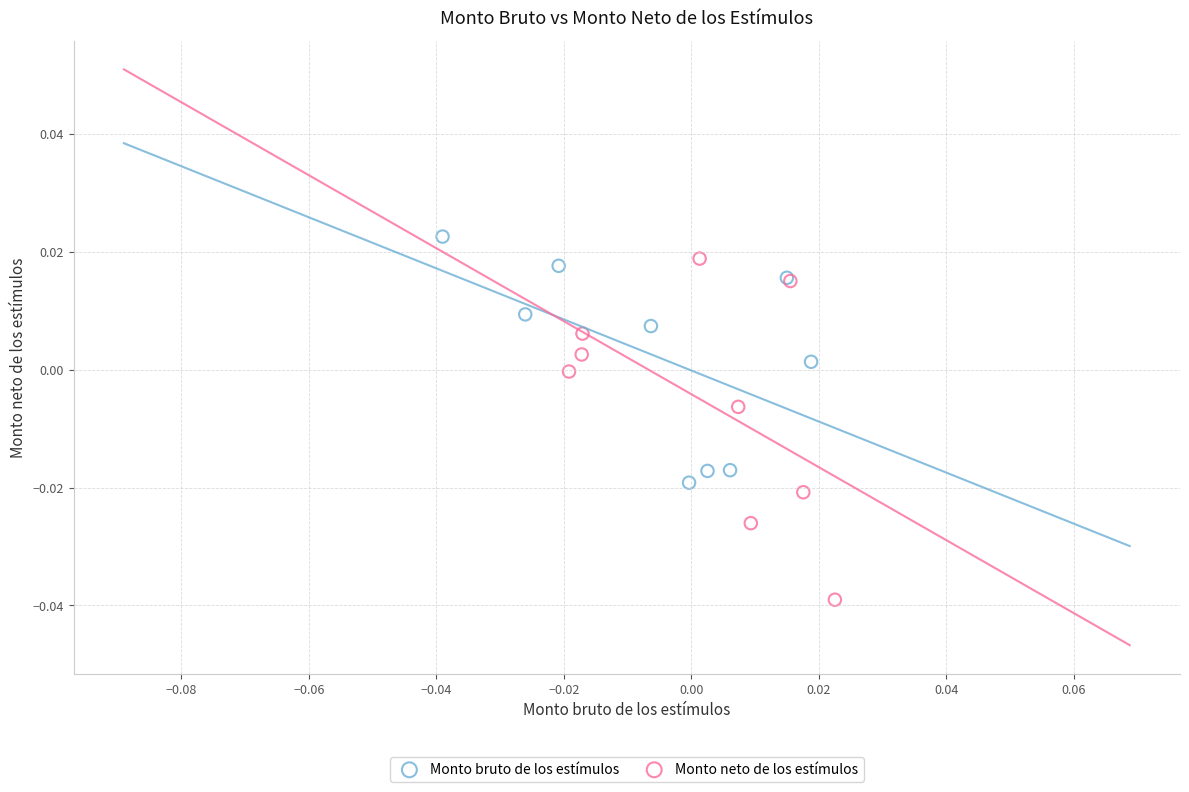

Which series has the widest spread of Y values?

Monto neto de los estímulos